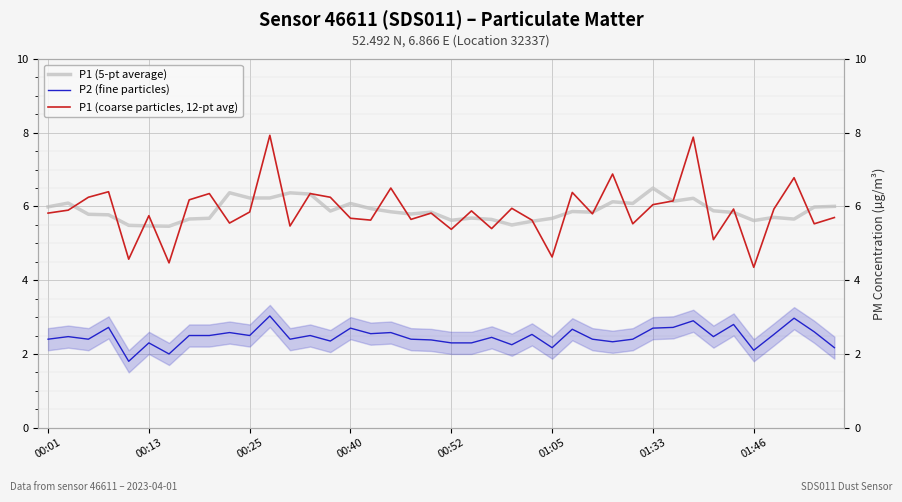

Is the value of P1 (coarse particles, 12-pt avg) at 18 greater than the value of P2 (fine particles) at 32?

Yes